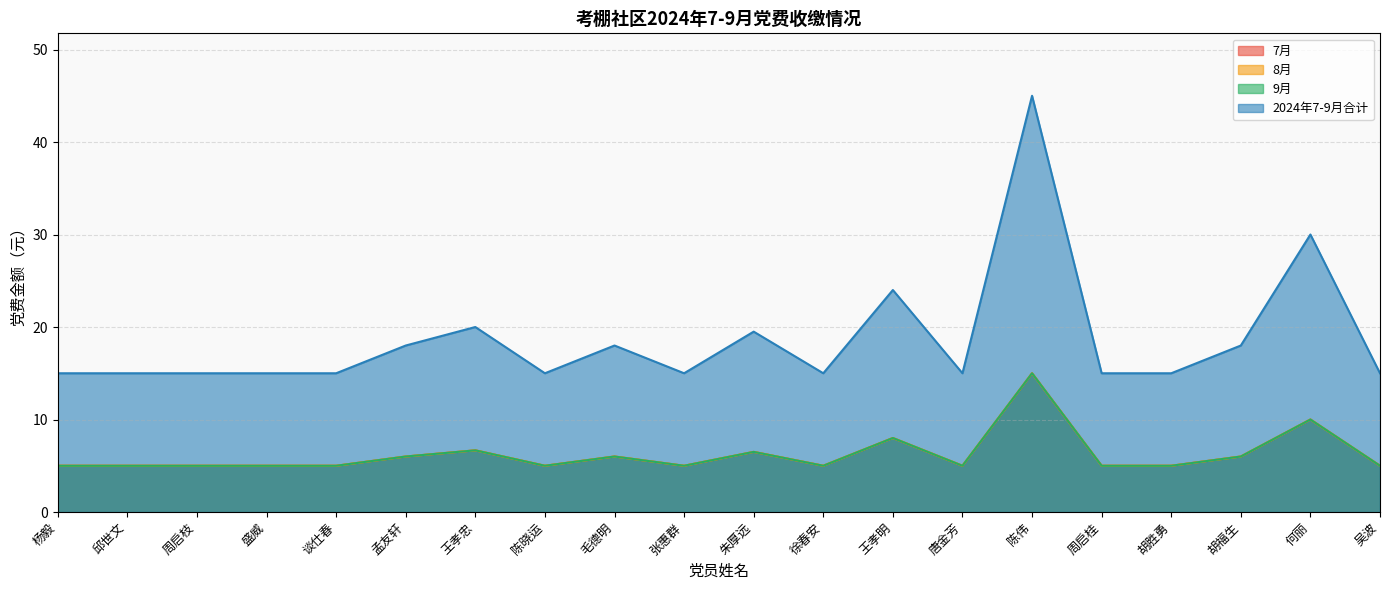

Read the 9月 value at 盛威.

5.0